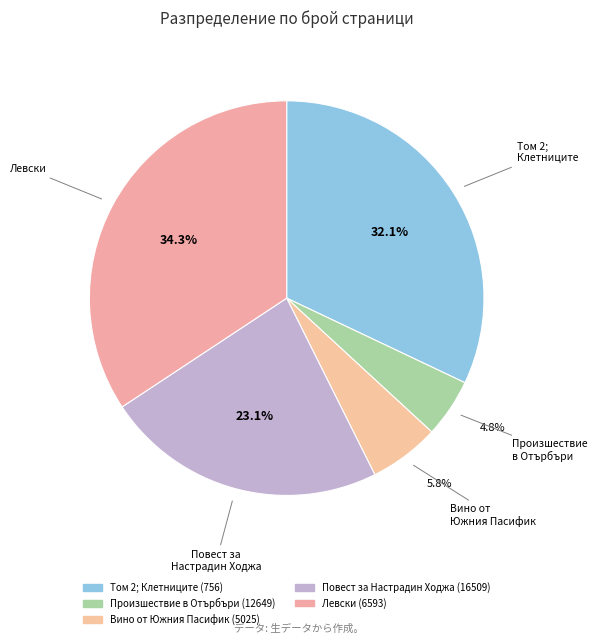

To the nearest percent, what is the combined percentage of Вино от Южния Пасифик (5025) and Произшествие в Отърбъри (12649)?

11%